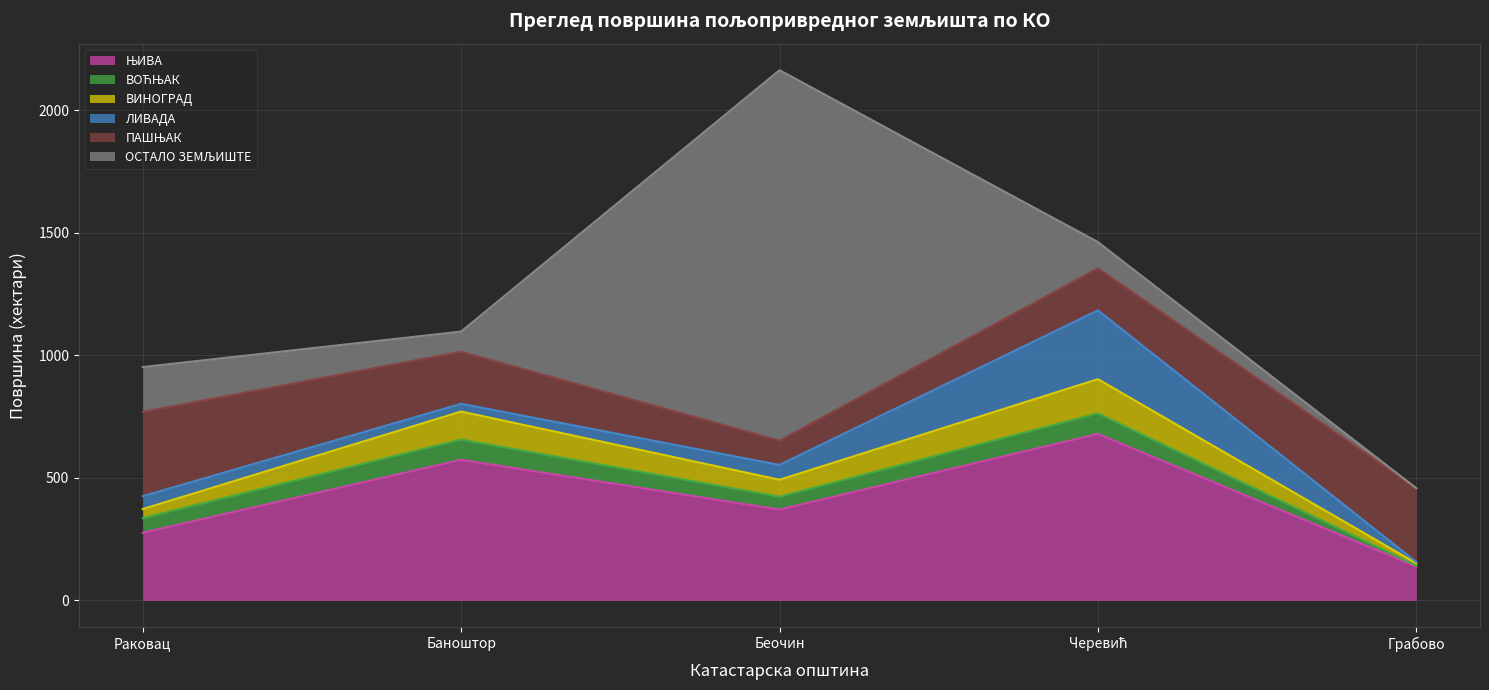

What is the difference between the second highest and second lowest values in the ЊИВА series?

297.7